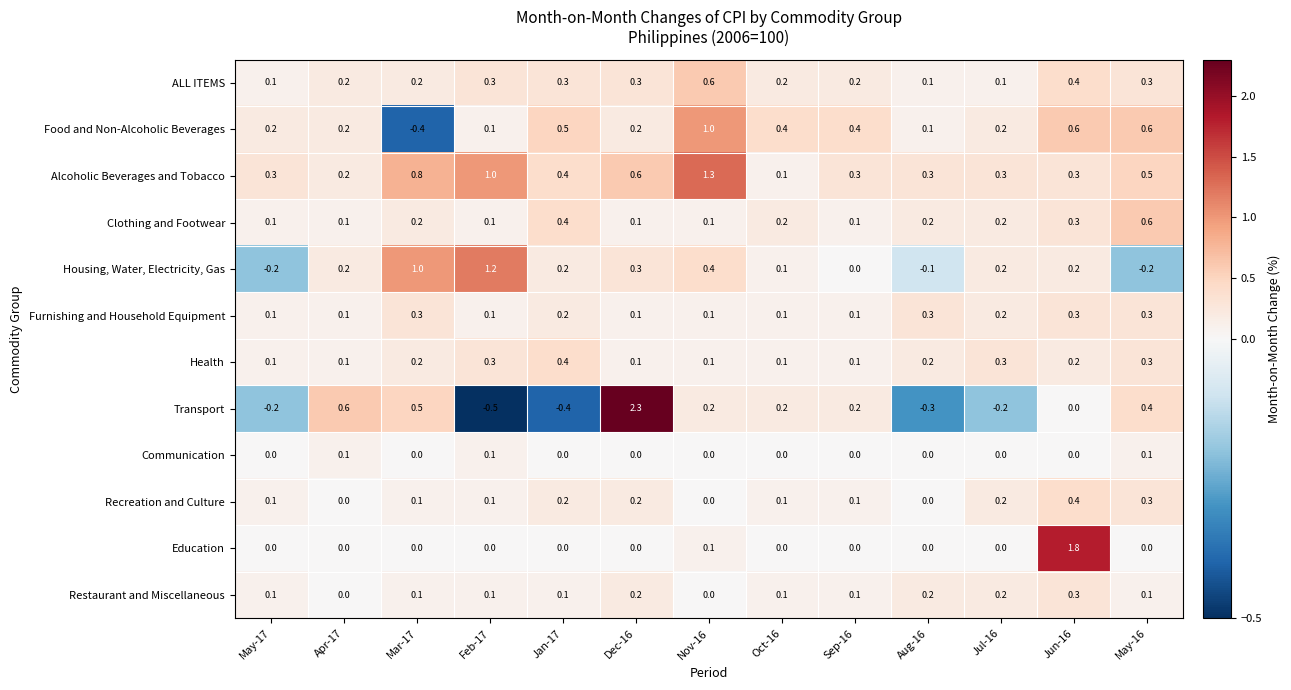

The value of ALL ITEMS at Aug-16 is 0.1. True or false?

True